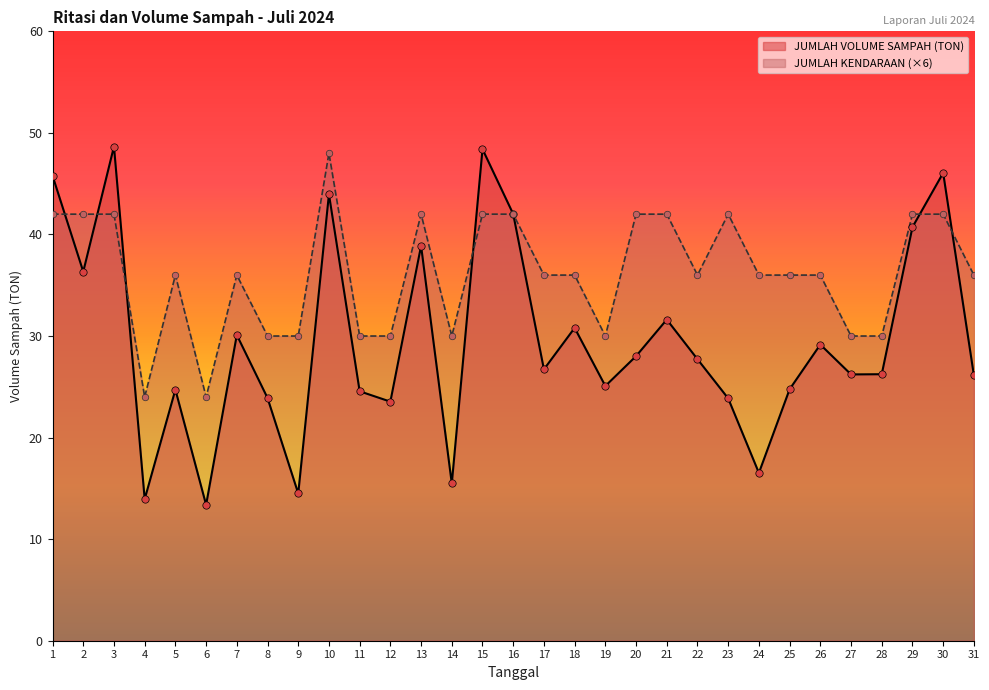

At how many categories does at least one series exceed 16?

31